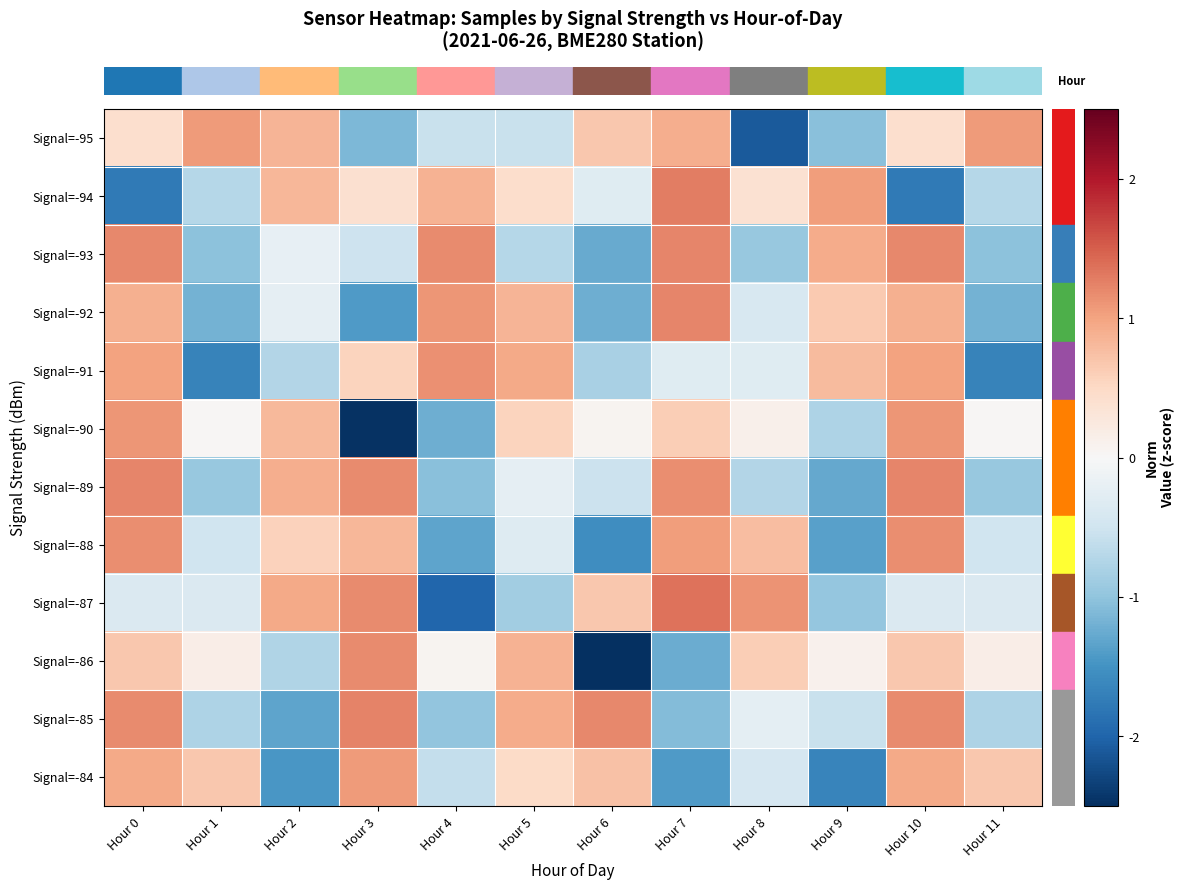

At which category is the sum across all series the highest?

Hour 0